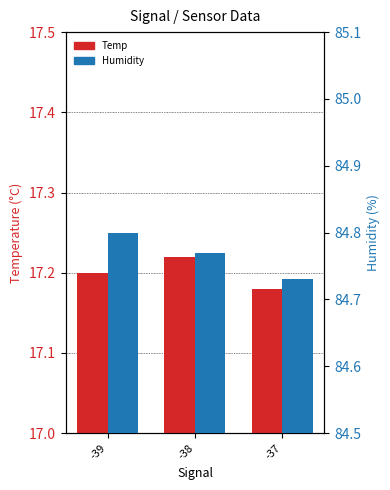

Which series changed the most between -38 and -37?

Temp